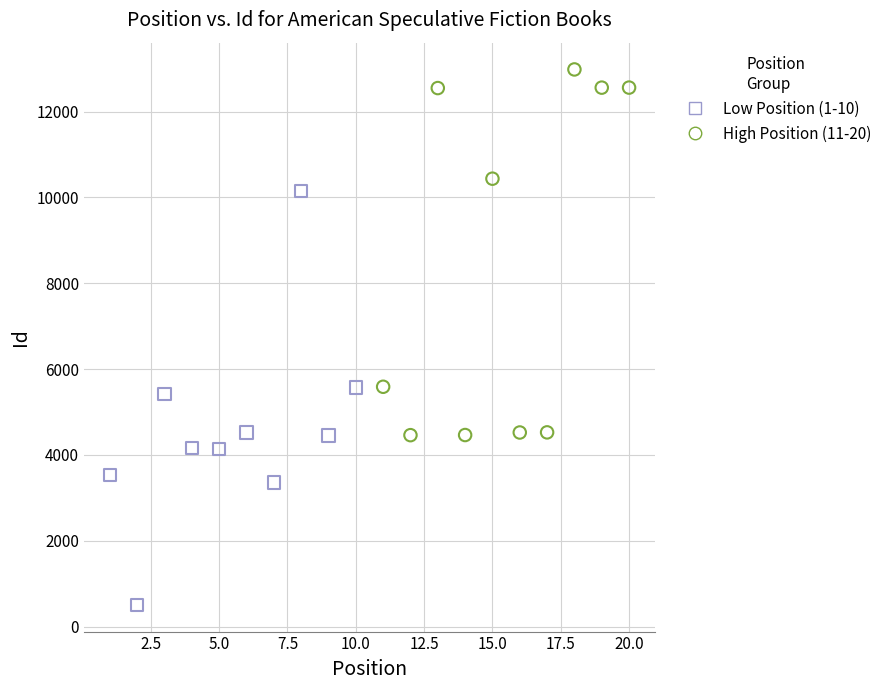

Which series has the widest spread of Y values?

Low Position (1-10)